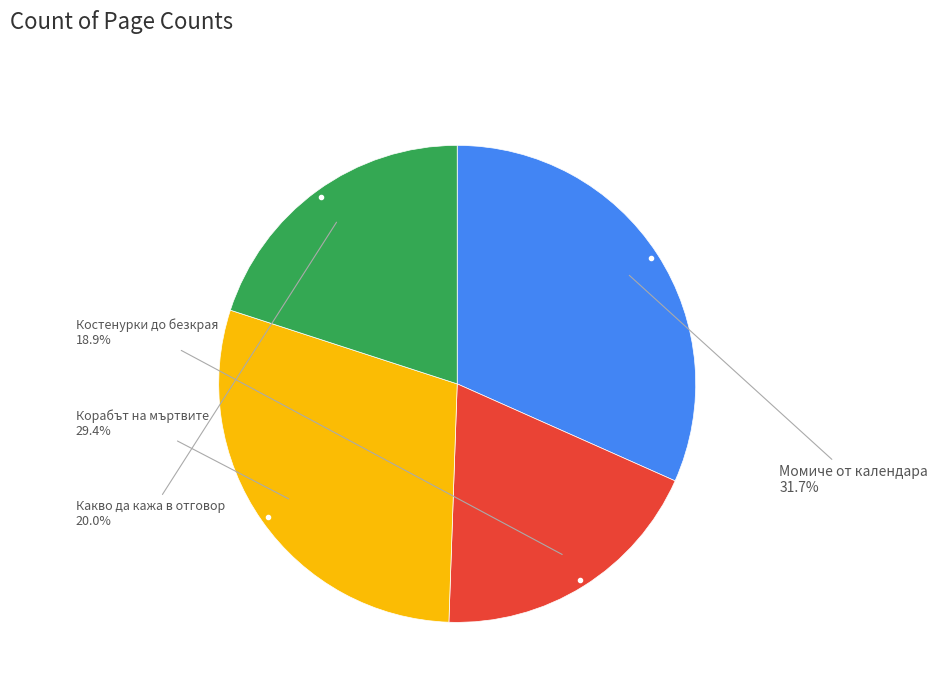

Is there a majority slice in this chart?

No